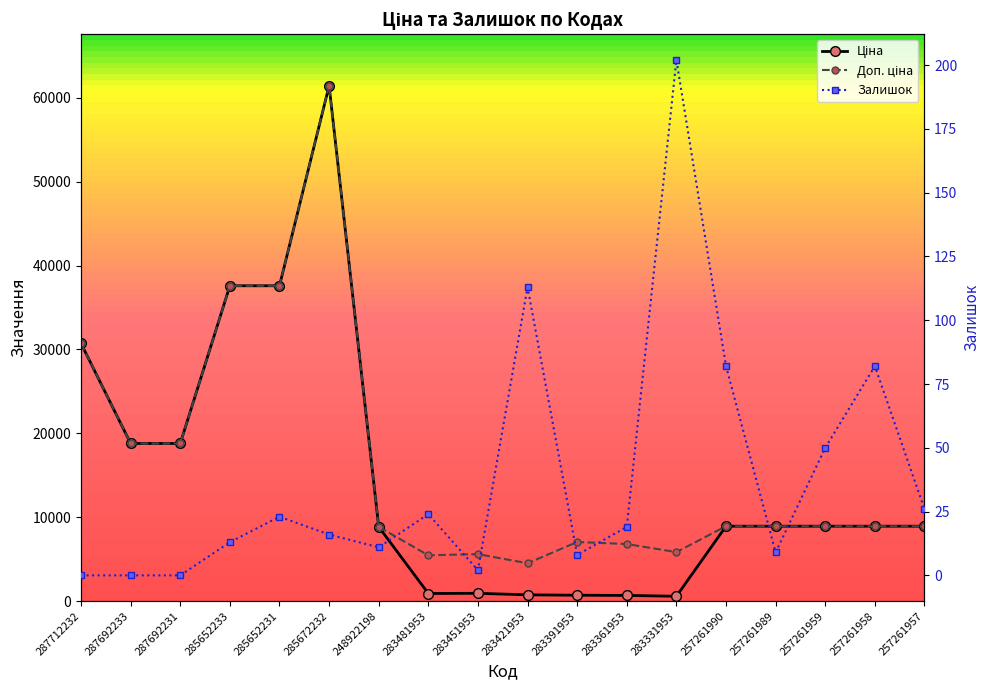

How many lines are shown in the chart?

3